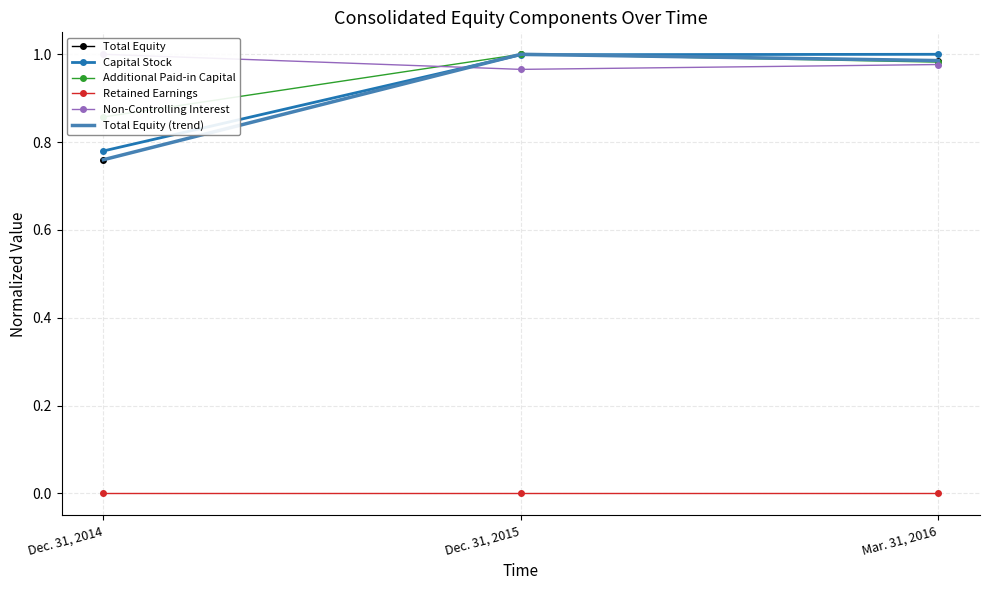

At how many categories does at least one series exceed 0?

3